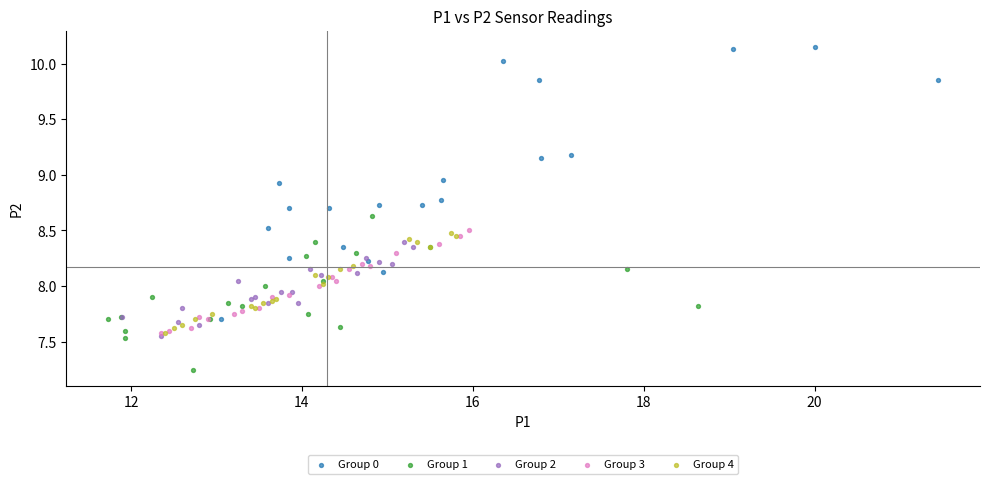

Which series has the largest Y range (max minus min)?

Group 0